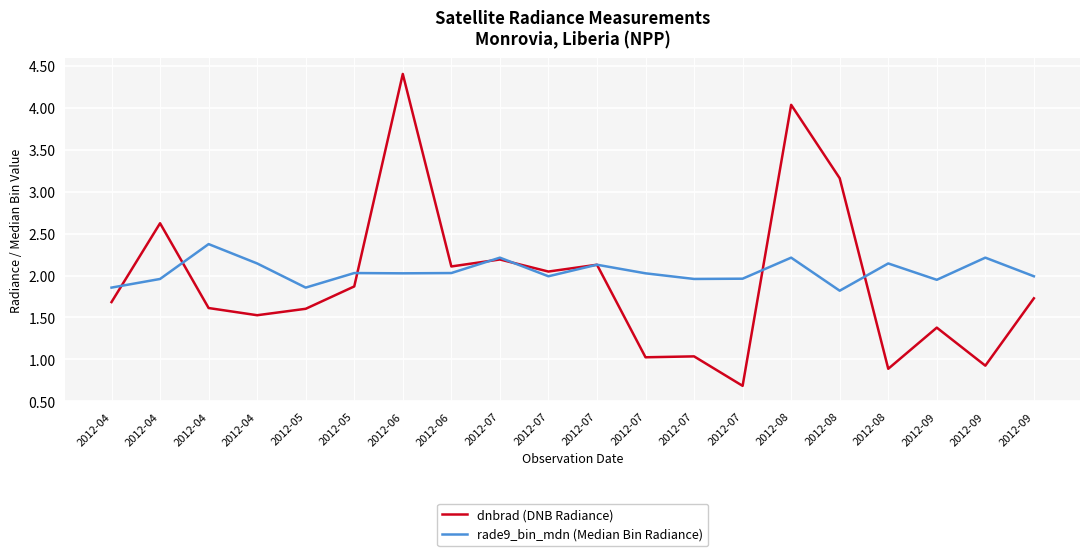

Is it true that dnbrad (DNB Radiance) equals 0.5 at 2012-05?

False